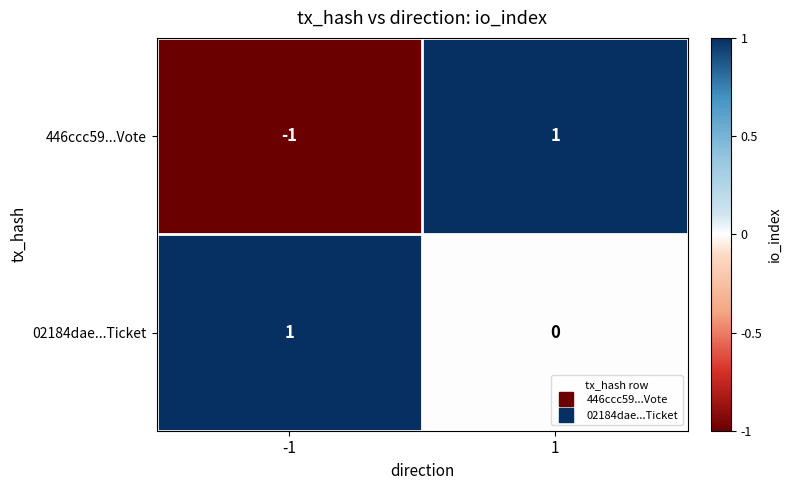

Rank the series at 1 from lowest to highest value.

02184dae...Ticket, 446ccc59...Vote